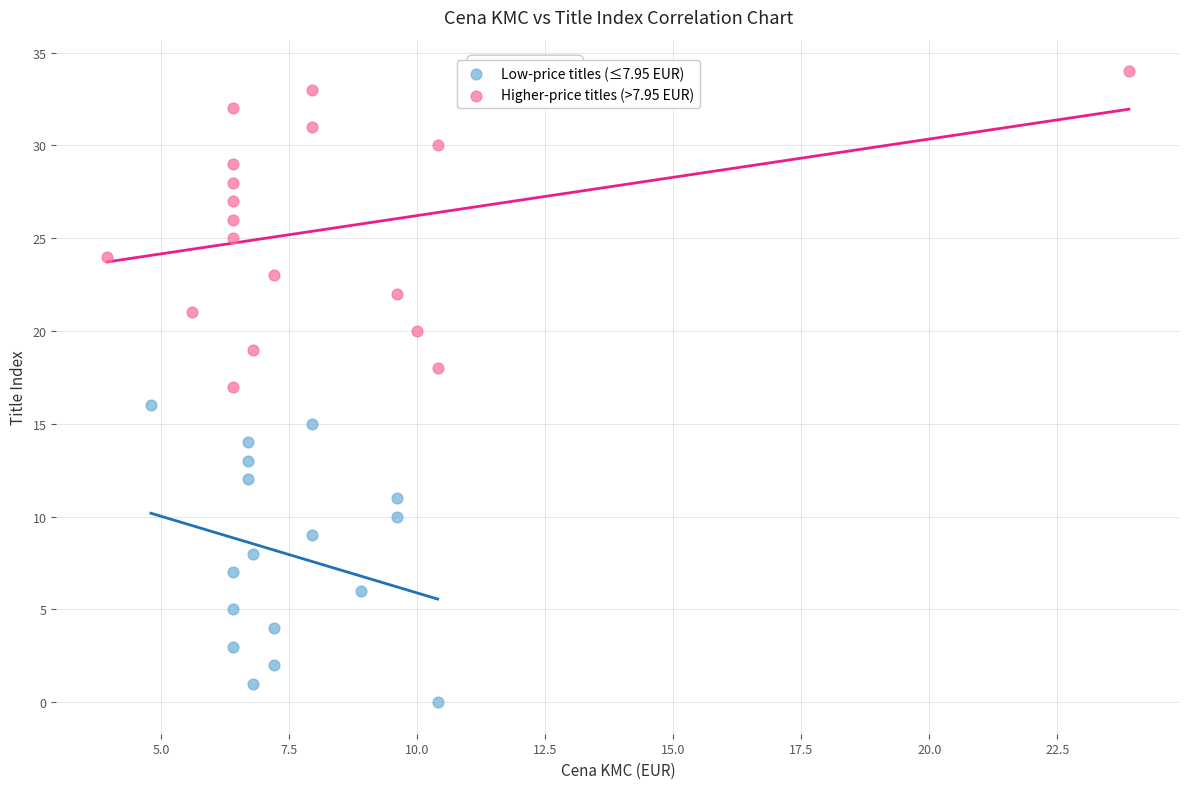

Which series has the largest Y range (max minus min)?

Higher-price titles (>7.95 EUR)